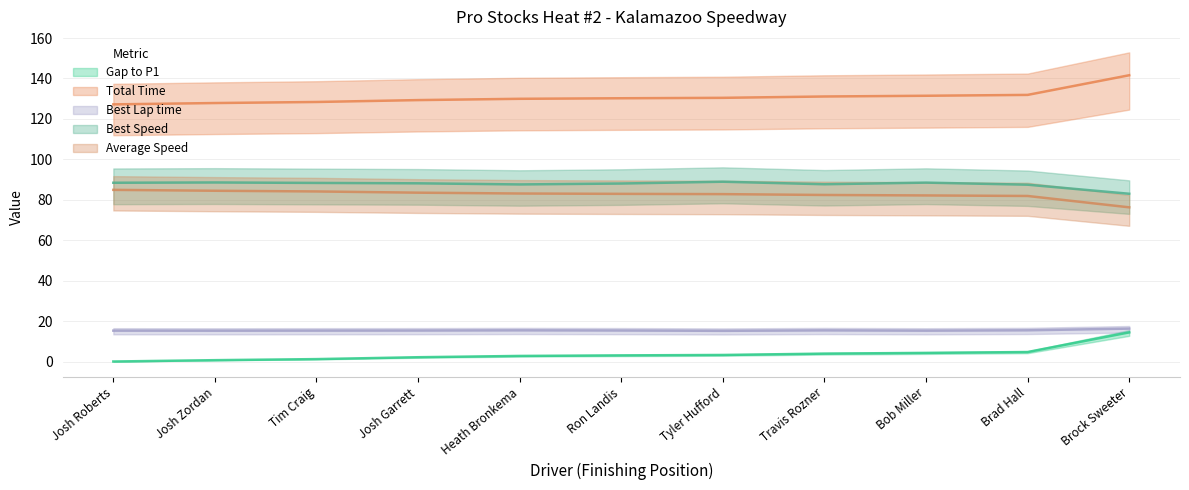

Reading left to right, what are all the values shown in this chart?

Gap to P1: Josh Roberts=0.0	Josh Zordan=0.7	Tim Craig=1.2	Josh Garrett=2.1	Heath Bronkema=2.8	Ron Landis=3.0	Tyler Hufford=3.2	Travis Rozner=3.9	Bob Miller=4.3	Brad Hall=4.7	Brock Sweeter=14.4
Total Time: Josh Roberts=127.2	Josh Zordan=127.9	Tim Craig=128.4	Josh Garrett=129.3	Heath Bronkema=130.0	Ron Landis=130.2	Tyler Hufford=130.4	Travis Rozner=131.1	Bob Miller=131.5	Brad Hall=131.9	Brock Sweeter=141.6
Best Lap time: Josh Roberts=15.3	Josh Zordan=15.2	Tim Craig=15.3	Josh Garrett=15.3	Heath Bronkema=15.4	Ron Landis=15.3	Tyler Hufford=15.2	Travis Rozner=15.4	Bob Miller=15.3	Brad Hall=15.4	Brock Sweeter=16.3
Best Speed: Josh Roberts=88.4	Josh Zordan=88.6	Tim Craig=88.3	Josh Garrett=88.1	Heath Bronkema=87.6	Ron Landis=88.0	Tyler Hufford=88.9	Travis Rozner=87.7	Bob Miller=88.5	Brad Hall=87.5	Brock Sweeter=83.0
Average Speed: Josh Roberts=84.9	Josh Zordan=84.5	Tim Craig=84.1	Josh Garrett=83.5	Heath Bronkema=83.1	Ron Landis=82.9	Tyler Hufford=82.8	Travis Rozner=82.4	Bob Miller=82.2	Brad Hall=81.9	Brock Sweeter=76.3